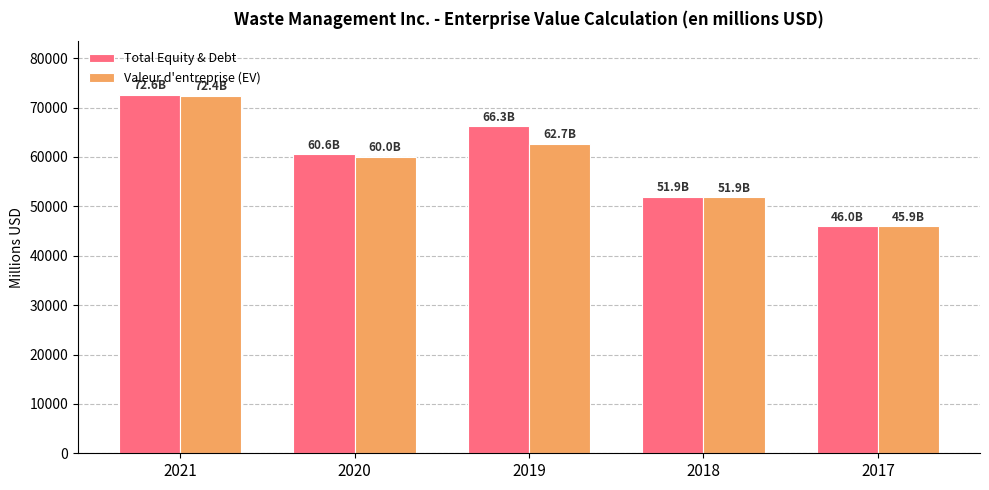

Which series changed the most between 2020 and 2017?

Total Equity & Debt